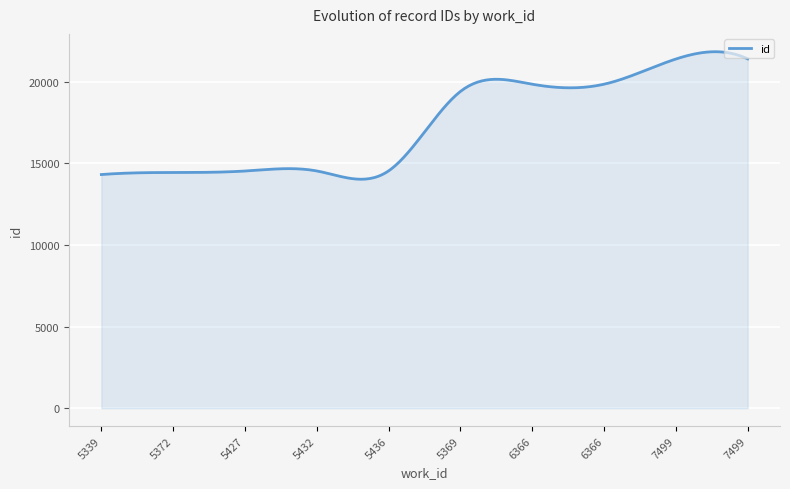

What is the smallest value displayed?

14034.4